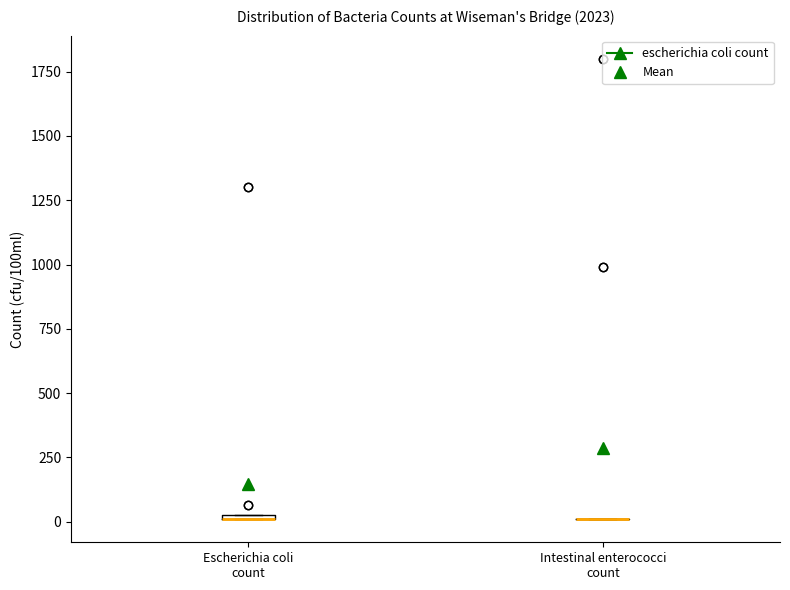

Where is the lower edge of the box for Escherichia coli count on the y-axis? The values are not printed on the chart, so give them approximately, as read against the axis.

0